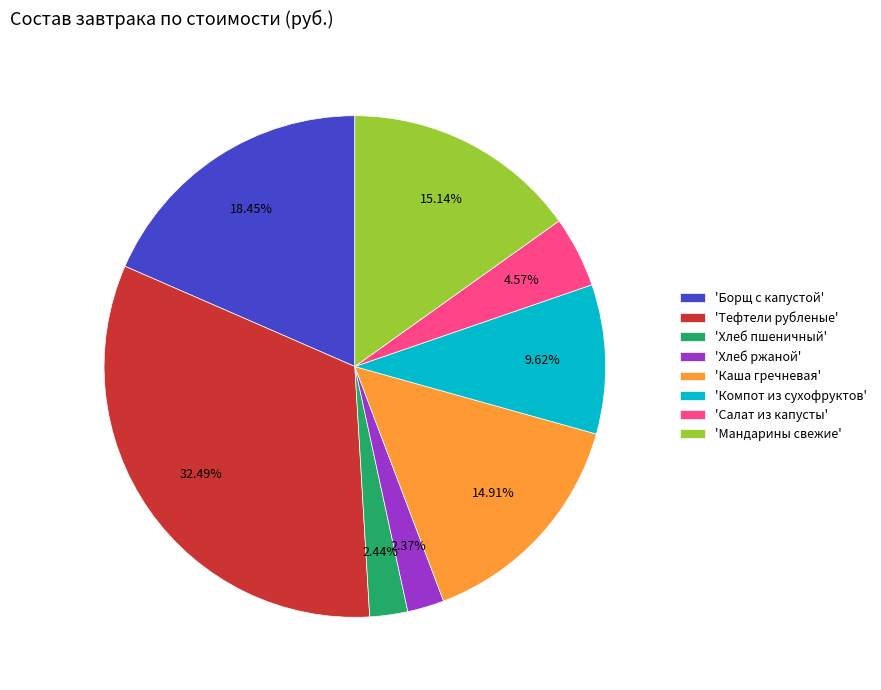

Is the sum of 'Борщ с капустой' and 'Каша гречневая' greater than half?

No